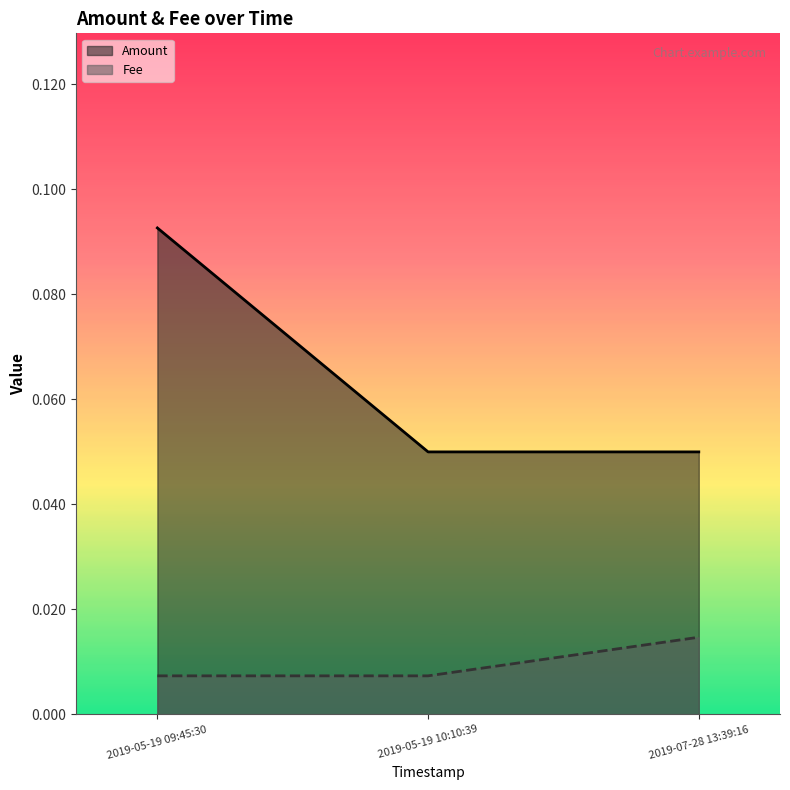

Is it true that Fee equals 0.0 at 2019-07-28 13:39:16?

False